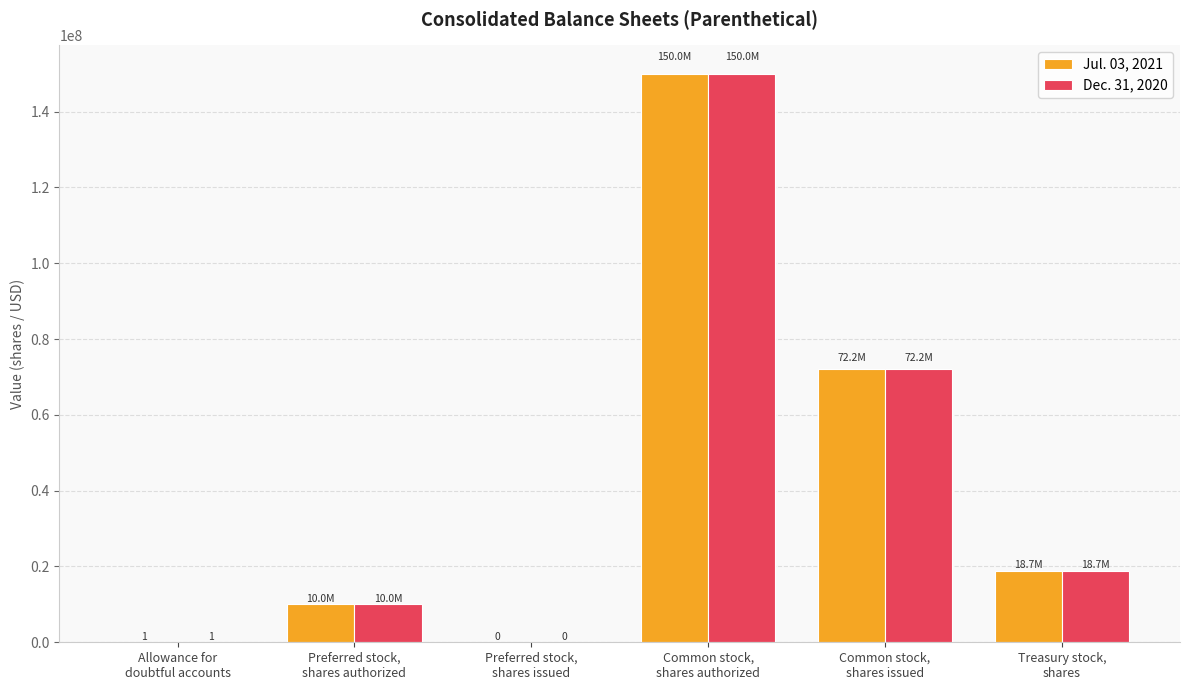

At which label does Jul. 03, 2021 first exceed 18748564?

Common stock,
shares authorized